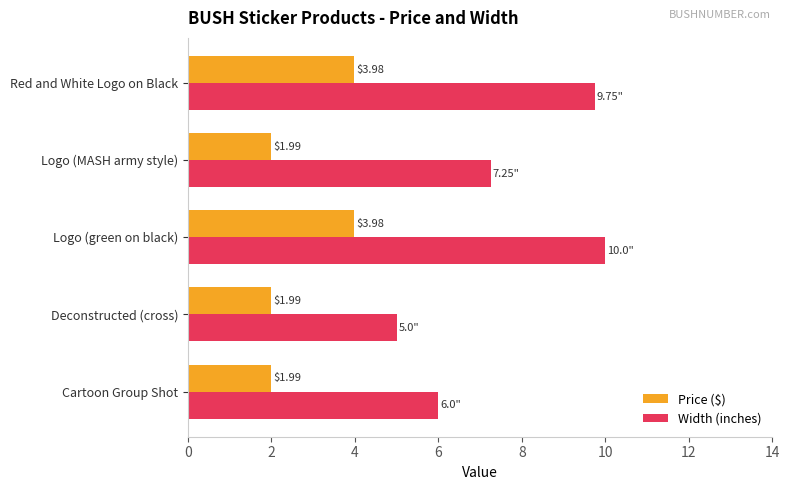

At which label does Width (inches) reach its peak?

Logo (green on black)